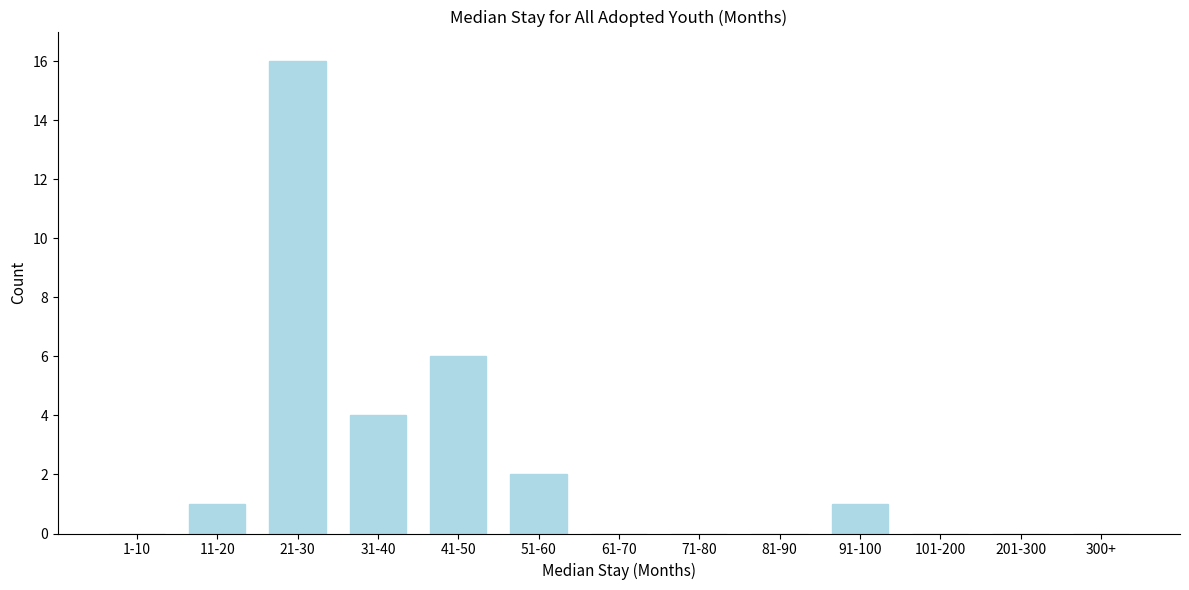

Reading left to right, what are all the values shown in this chart?

1-10=0	11-20=1	21-30=16	31-40=4	41-50=6	51-60=2	61-70=0	71-80=0	81-90=0	91-100=1	101-200=0	201-300=0	300+=0